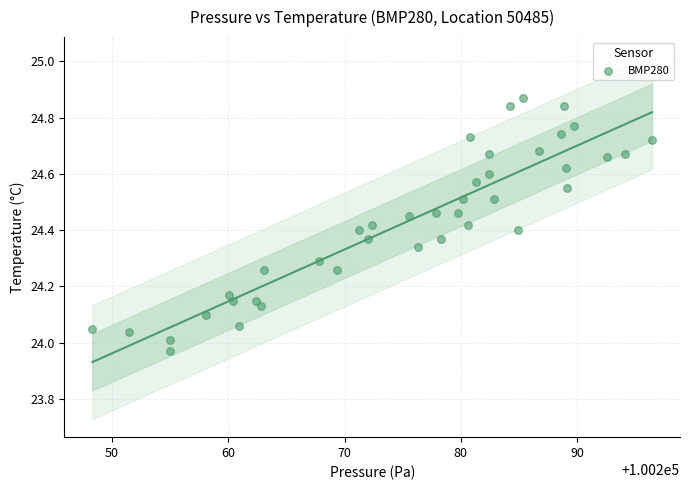

What is the range of Y values (max minus min)?

0.9